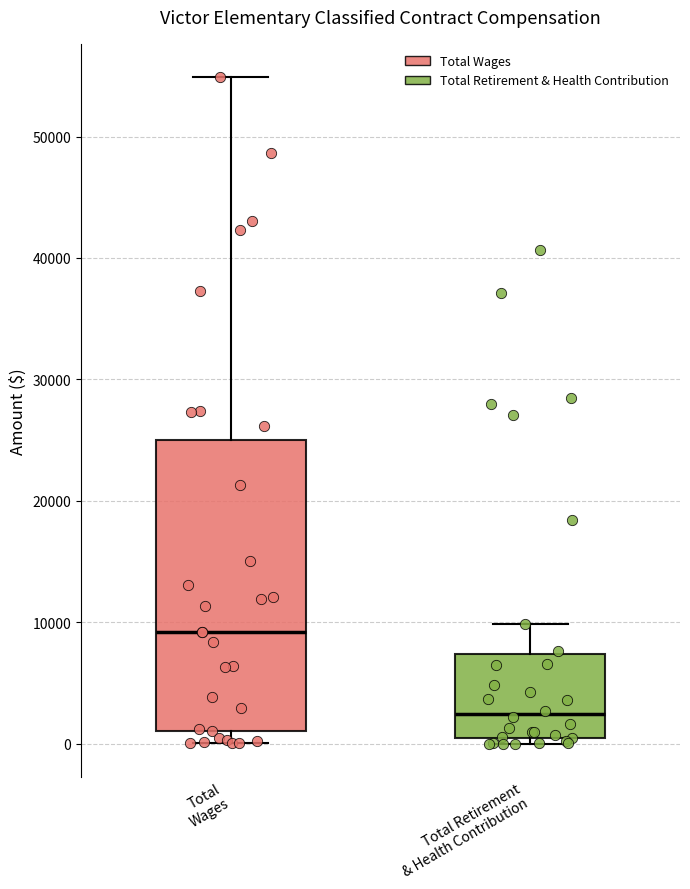

Which box is the tallest, from its lower edge to its upper edge?

Total Wages